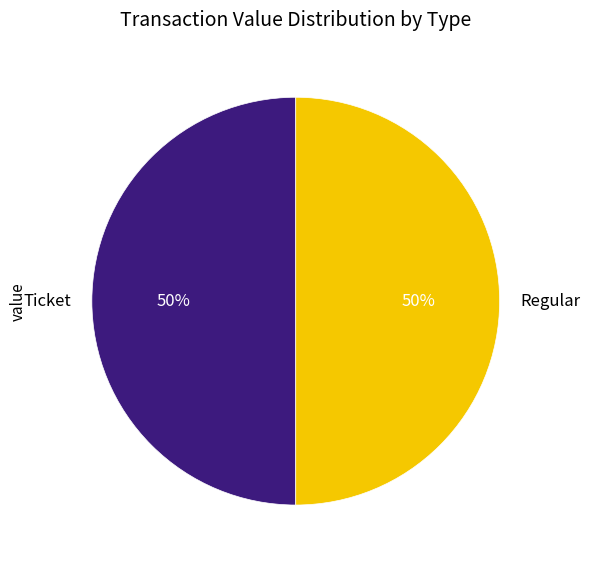

Count the number of slices in the pie.

2